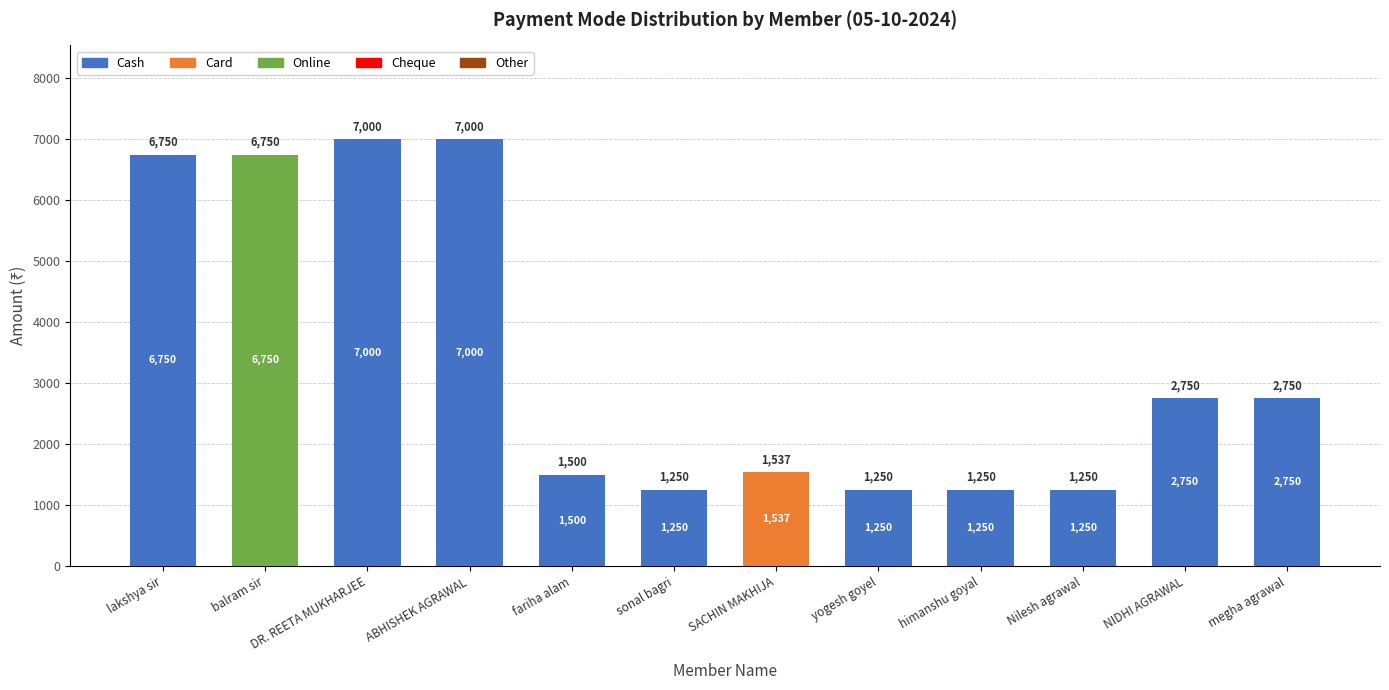

What is the total value across all series at NIDHI AGRAWAL?

2750